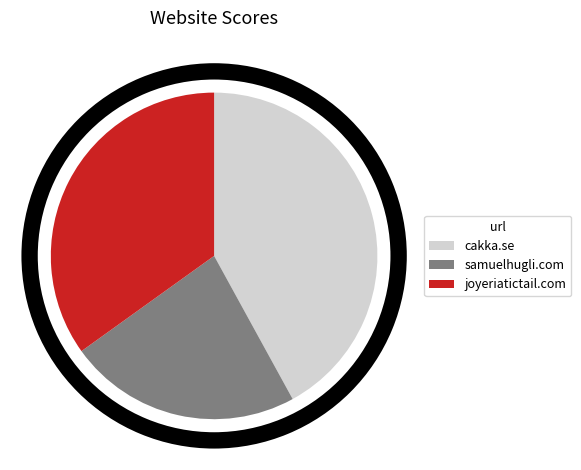

To the nearest percent, what is the combined percentage of joyeriatictail.com and cakka.se?

77%